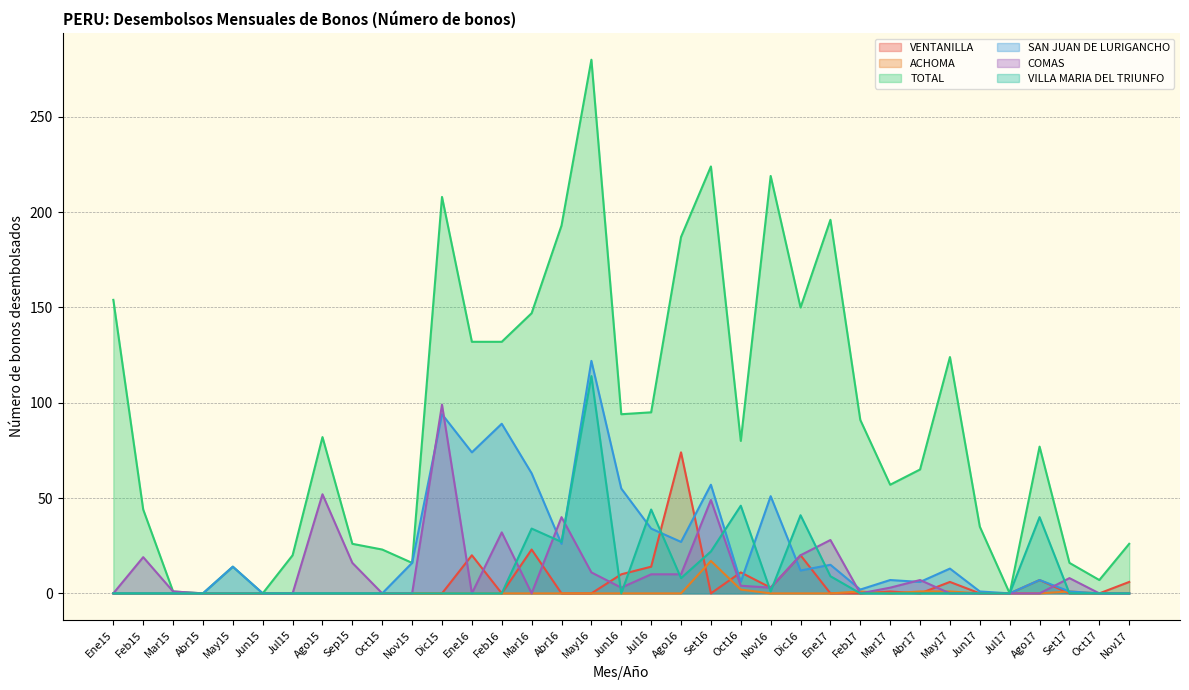

At which category does the chart reach its minimum across all series?

Ene15